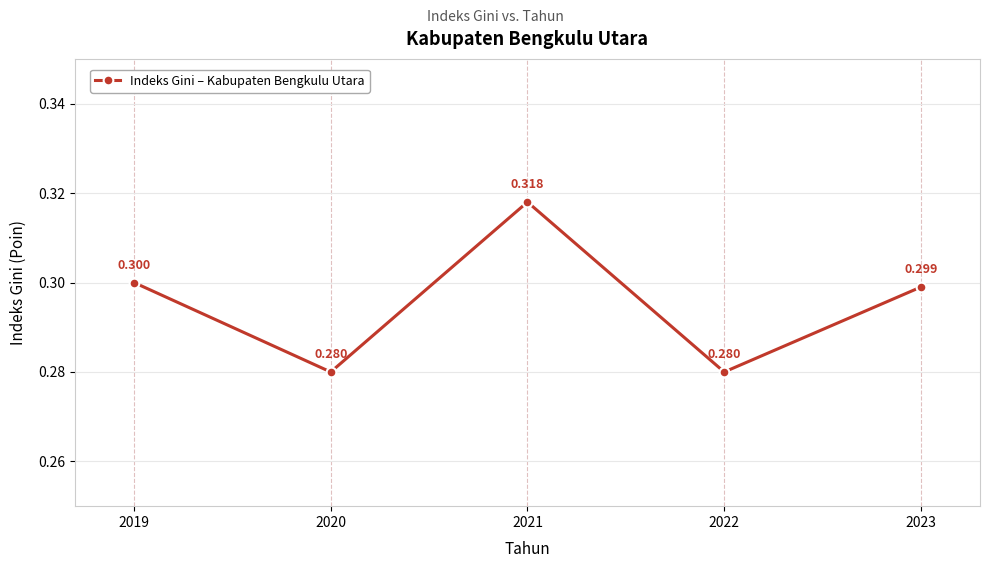

Which has a higher value, 2022 or 2023?

2023